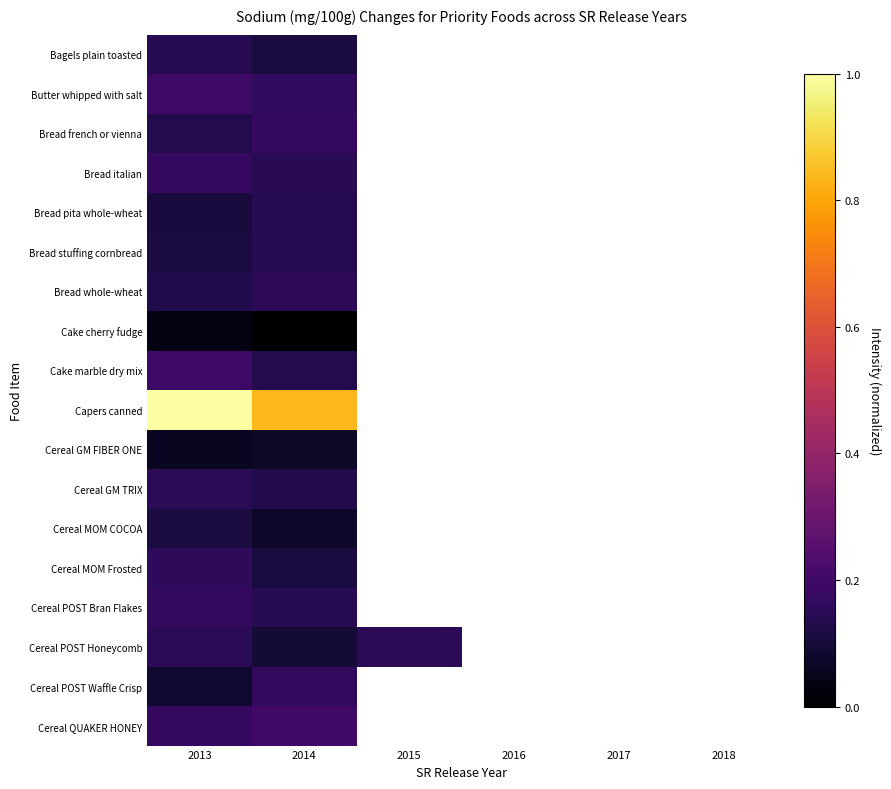

How many values in Bread french or vienna are above zero?

2